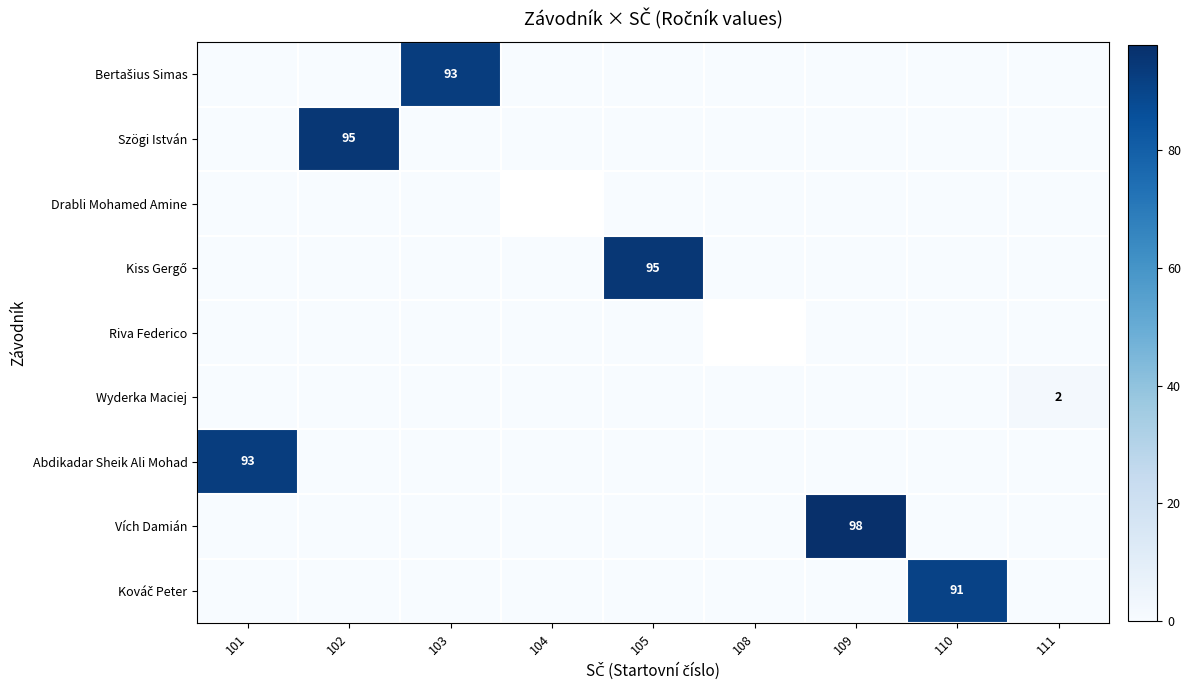

What is the average value of the Abdikadar Sheik Ali Mohad series?

10.3